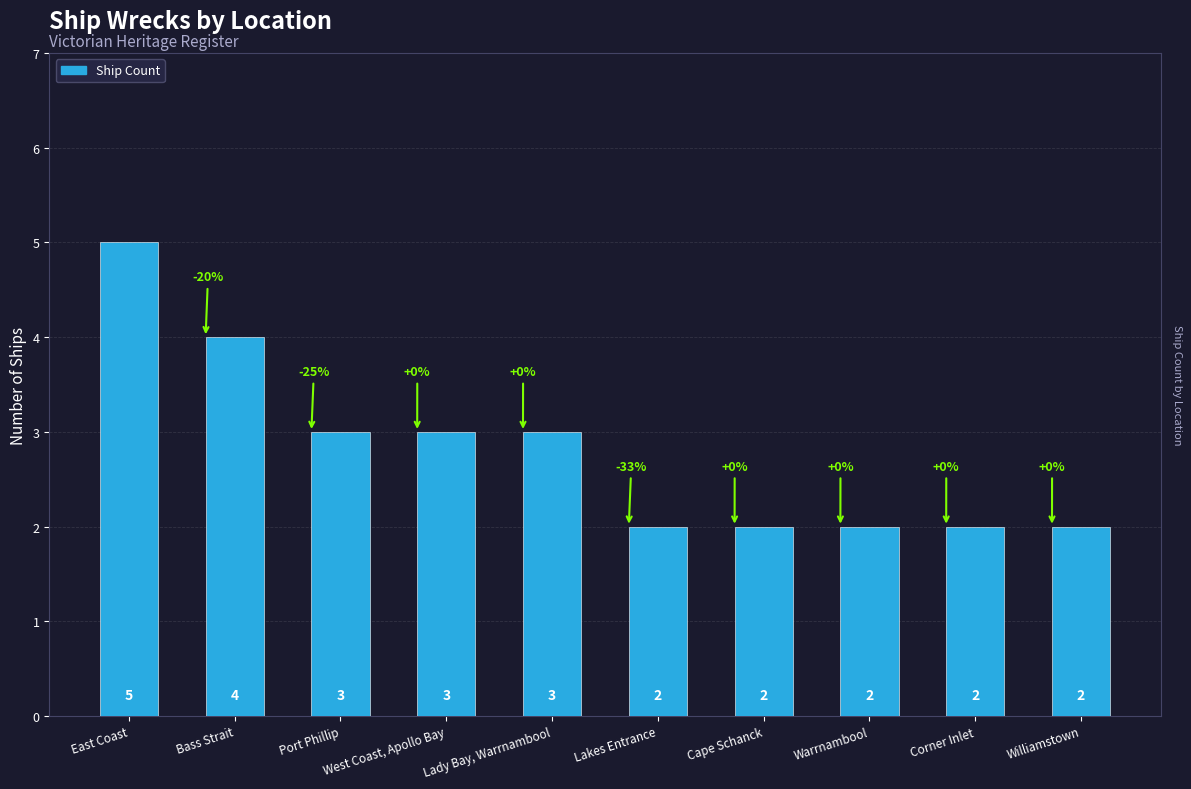

Approximately how many times larger is the value at Corner Inlet compared to Port Phillip?

0.7